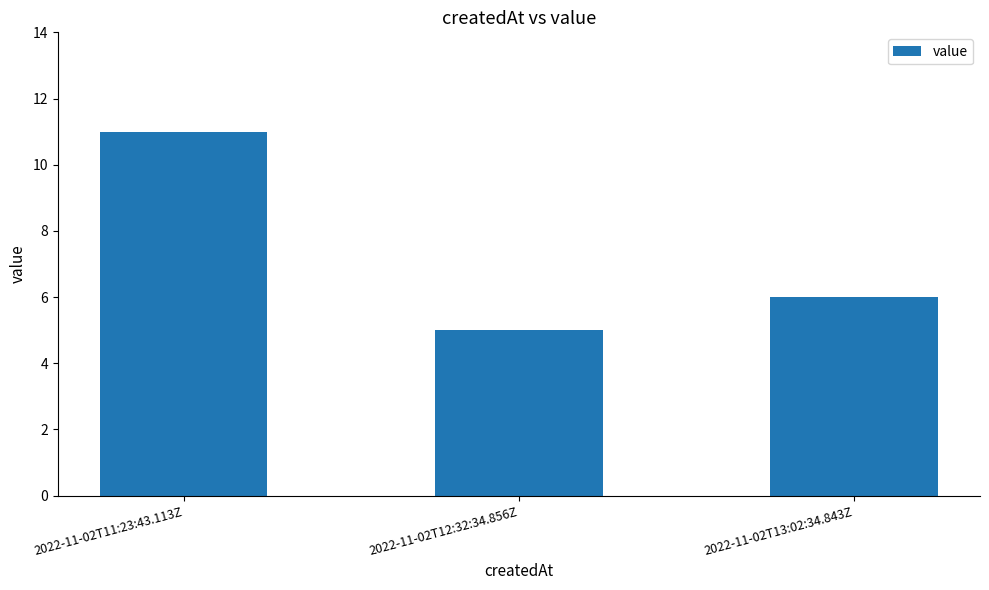

Is it true that the value at 2022-11-02T13:02:34.843Z is 6?

True